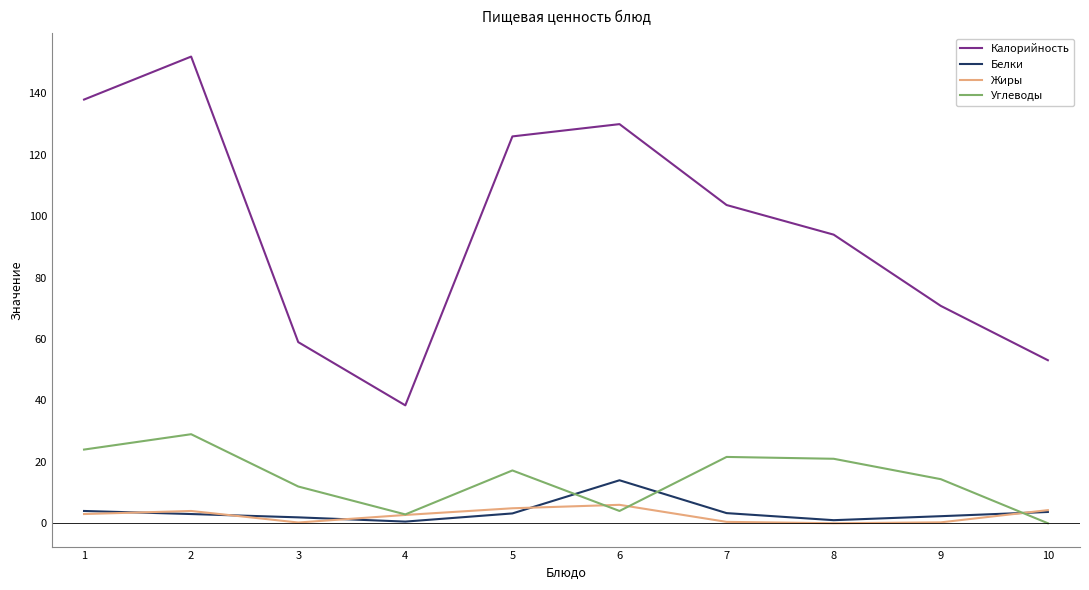

Which series ends up on top after the final intersection of Белки and Углеводы?

Белки